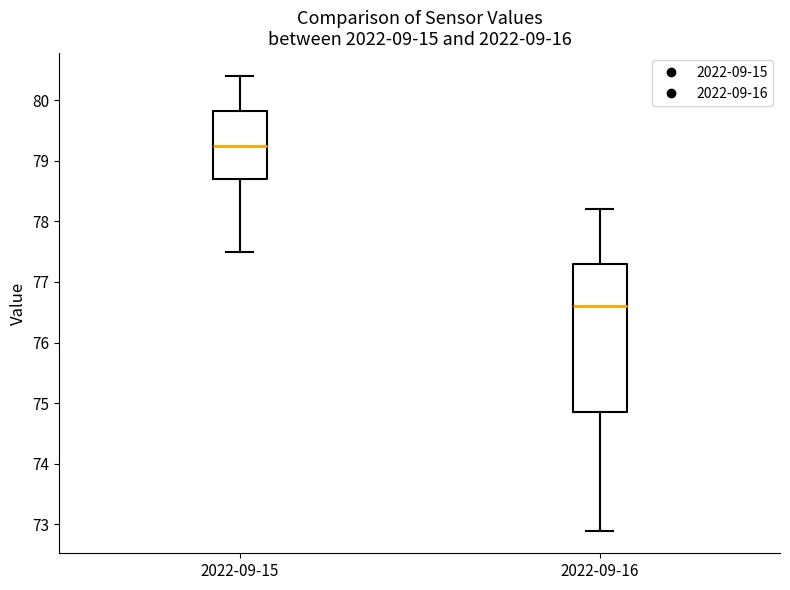

Which box's median line is the highest?

2022-09-15